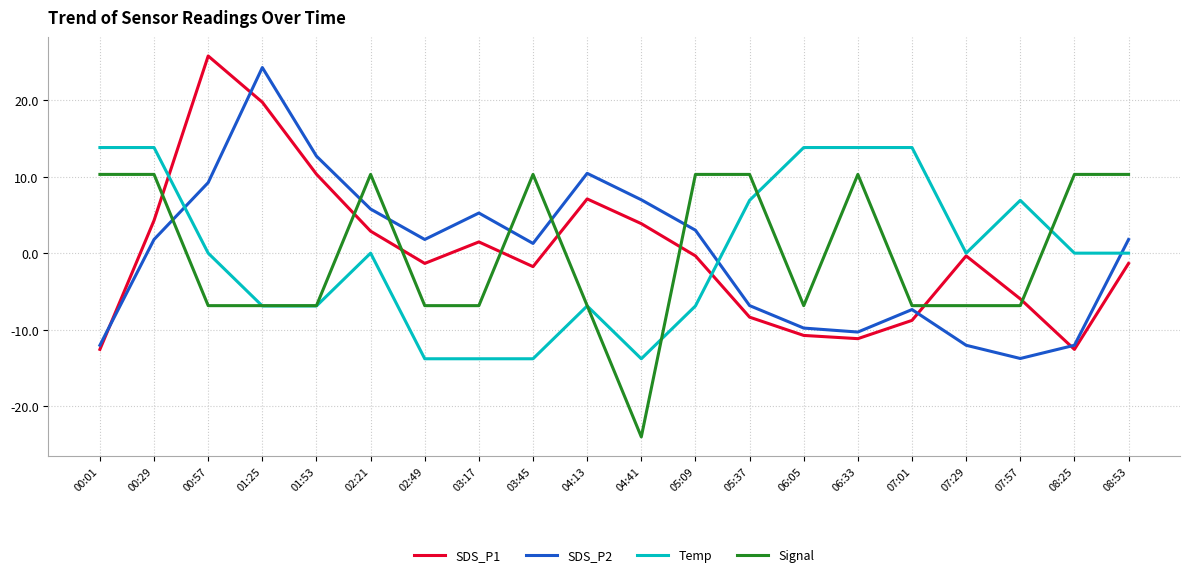

Is it true that SDS_P1 equals 13.9 at 01:53?

False